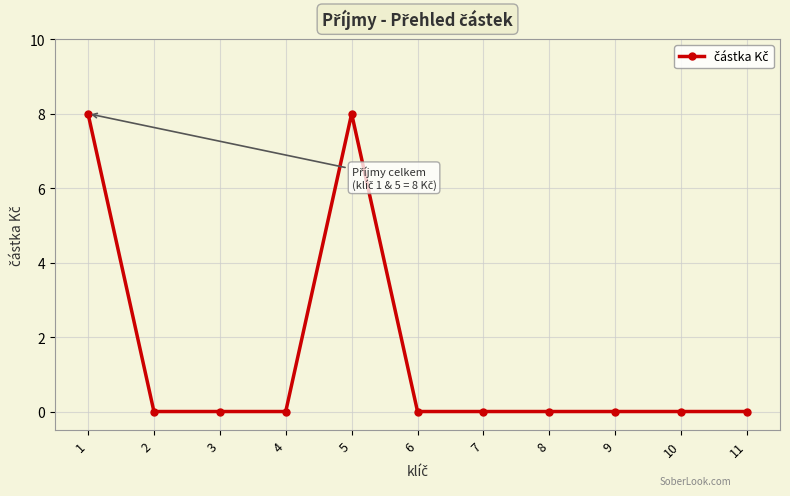

Does the chart display data point markers on the line(s)?

Yes